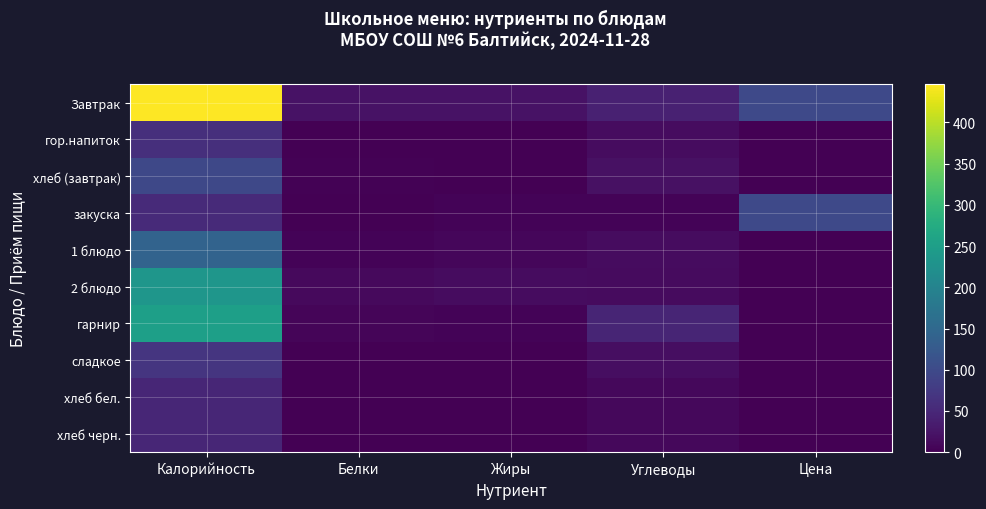

Reading left to right, transcribe all the data shown in this chart.

Завтрак: Калорийность=446.1	Белки=21.5	Жиры=21.7	Углеводы=41.3	Цена=97.7
гор.напиток: Калорийность=60.9	Белки=0.1	Жиры=0.0	Углеводы=15.0	Цена=0.0
хлеб (завтрак): Калорийность=96.4	Белки=2.4	Жиры=0.4	Углеводы=20.8	Цена=0.0
закуска: Калорийность=53.7	Белки=0.9	Жиры=3.7	Углеводы=4.2	Цена=97.7
1 блюдо: Калорийность=141.9	Белки=4.6	Жиры=7.1	Углеводы=14.9	Цена=0.0
2 блюдо: Калорийность=234.5	Белки=10.9	Жиры=15.2	Углеводы=13.5	Цена=0.0
гарнир: Калорийность=252.3	Белки=6.9	Жиры=4.5	Углеводы=46.0	Цена=0.0
сладкое: Калорийность=68.7	Белки=0.2	Жиры=0.0	Углеводы=17.0	Цена=0.0
хлеб бел.: Калорийность=48.2	Белки=1.2	Жиры=0.2	Углеводы=10.4	Цена=0.0
хлеб черн.: Калорийность=48.2	Белки=1.2	Жиры=0.2	Углеводы=10.4	Цена=0.0